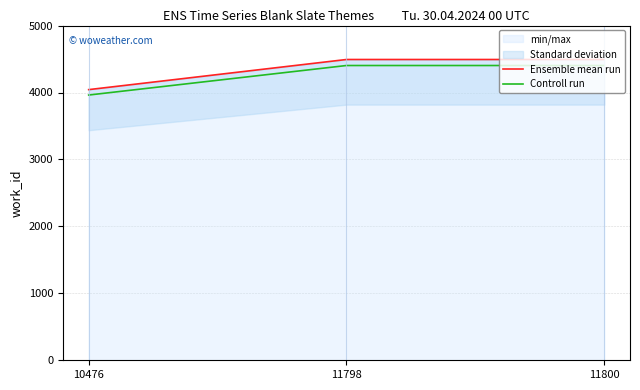

Reading right to left, transcribe all the data shown in this chart.

Ensemble mean run: 11800=4493.0	11798=4493.0	10476=4043.0
Controll run: 11800=4403.1	11798=4403.1	10476=3962.1